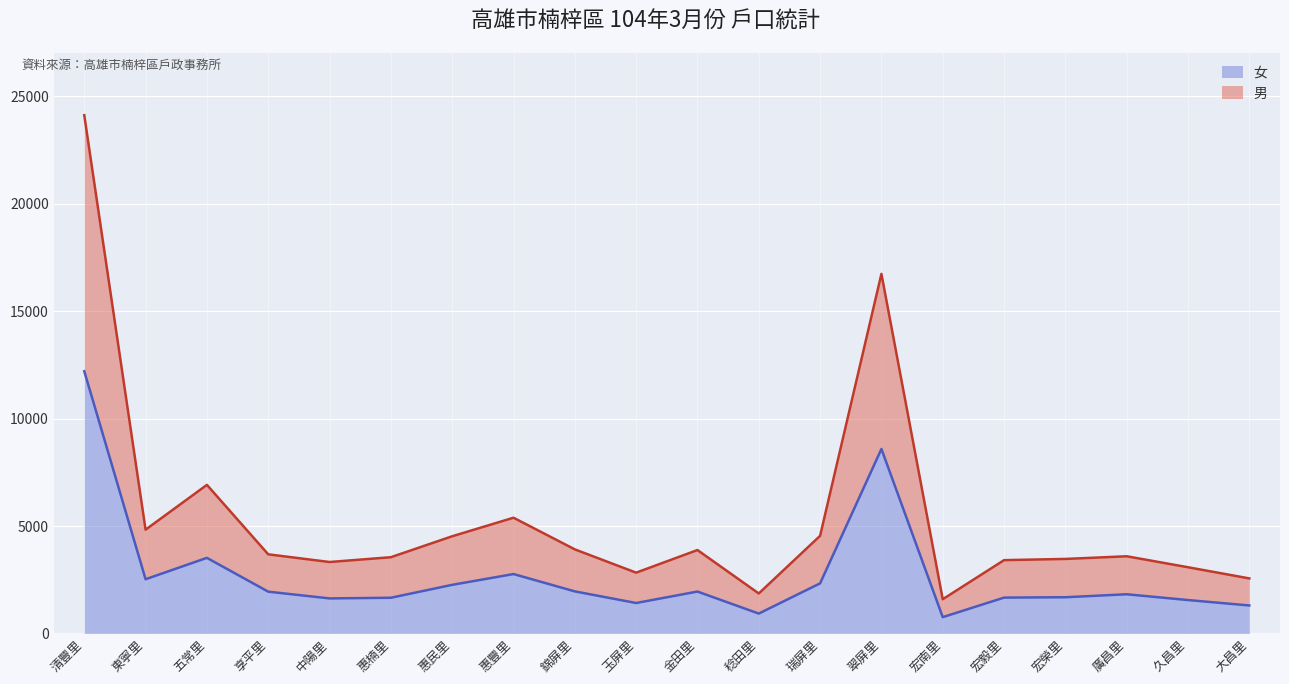

What is the maximum value shown in the chart?

24127